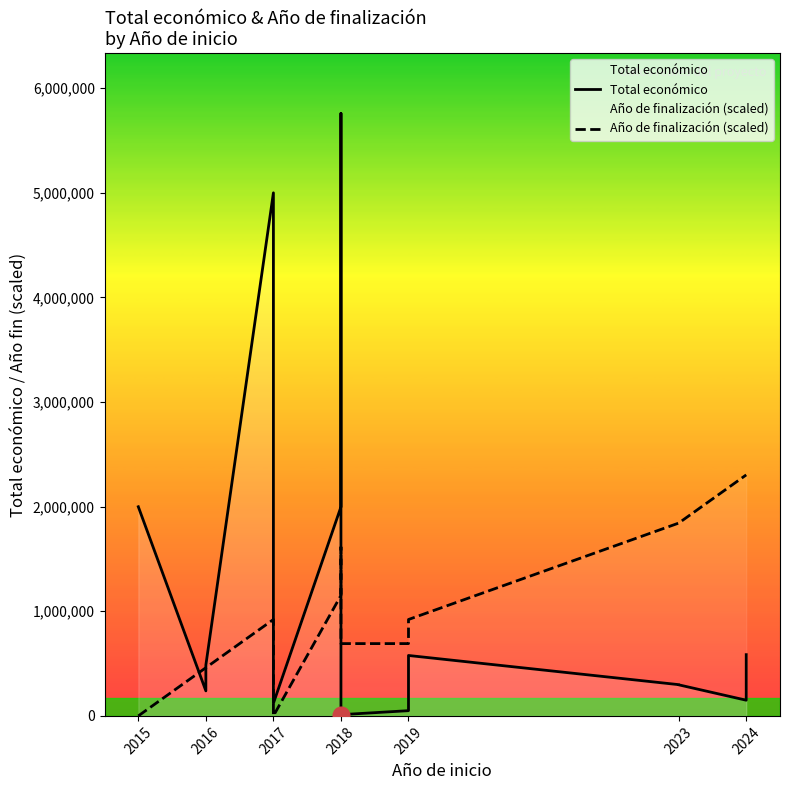

Rank the series by their maximum value, from lowest to highest.

Año de finalización (scaled), Total económico